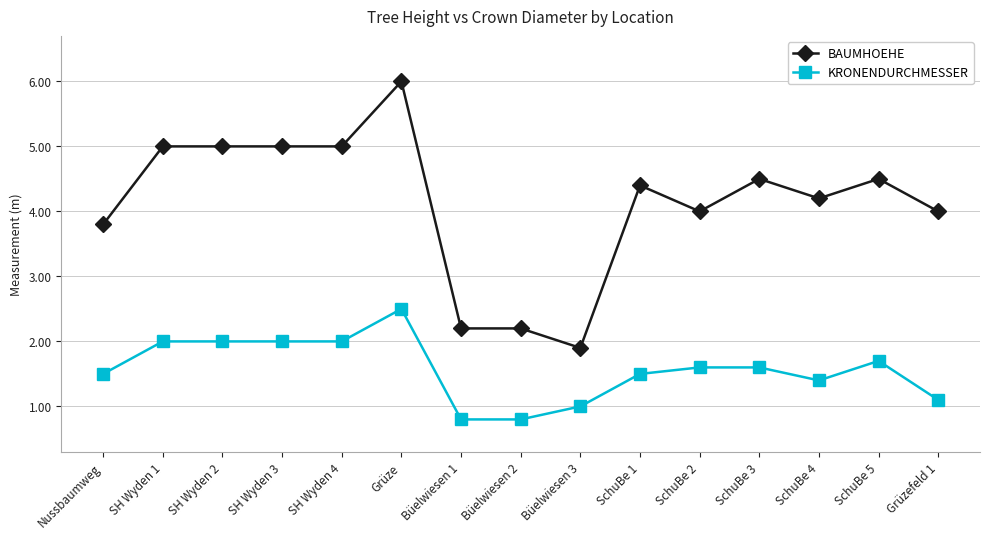

Rank the series at Büelwiesen 3 from highest to lowest value.

BAUMHOEHE, KRONENDURCHMESSER